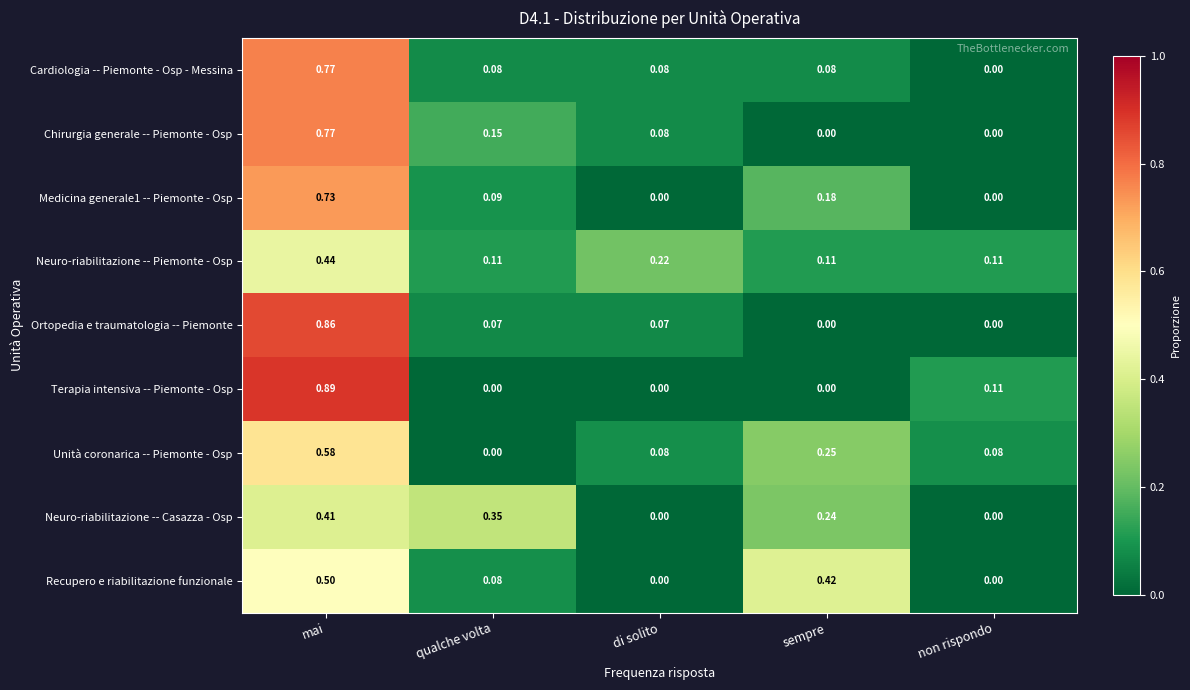

At which label is Unità coronarica -- Piemonte - Osp closest to 0?

qualche volta